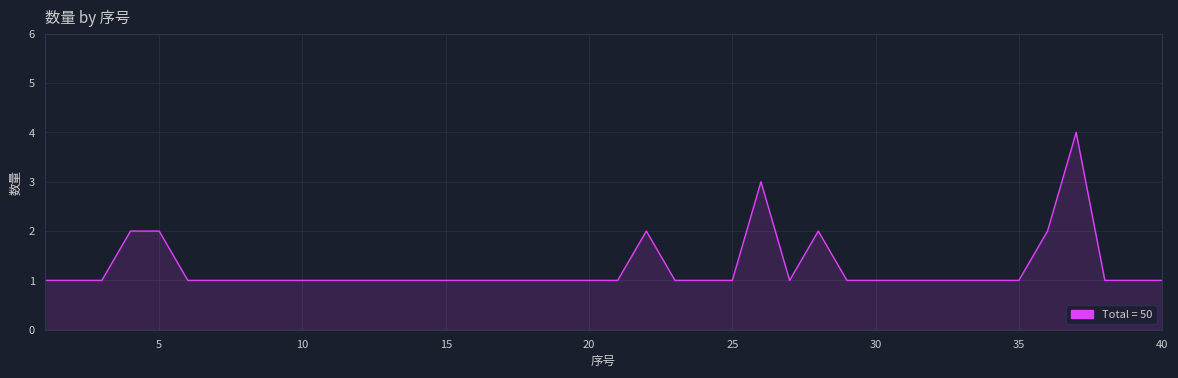

What is the maximum value shown in the chart?

4